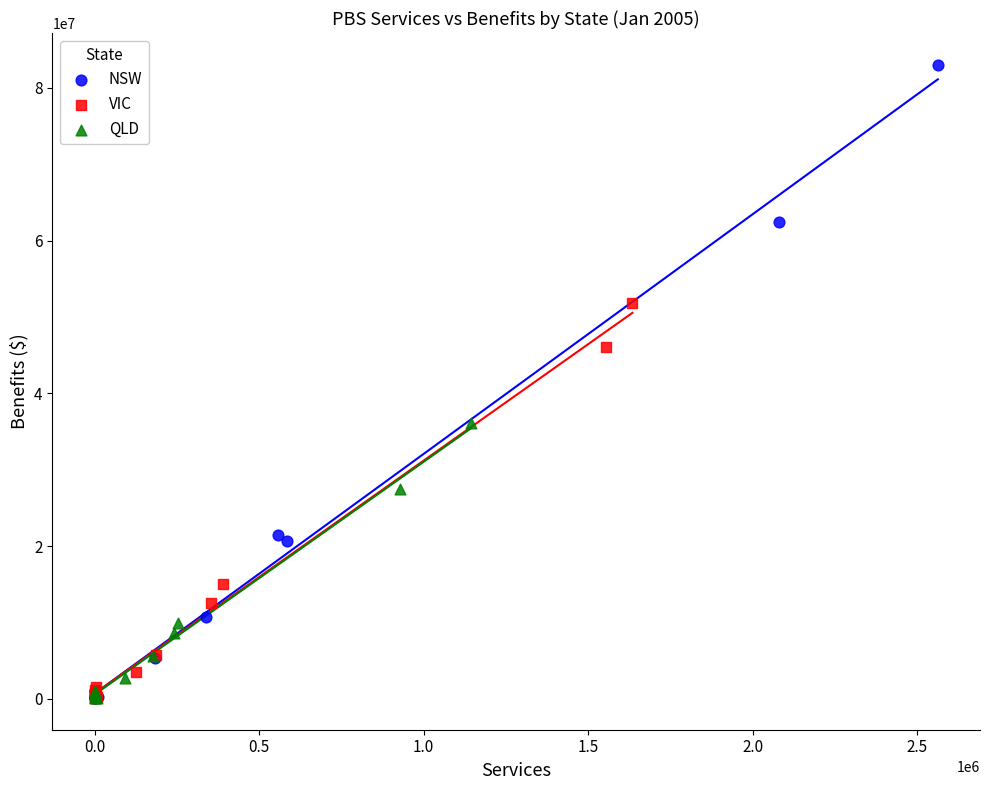

Which series contains the highest Y value?

NSW